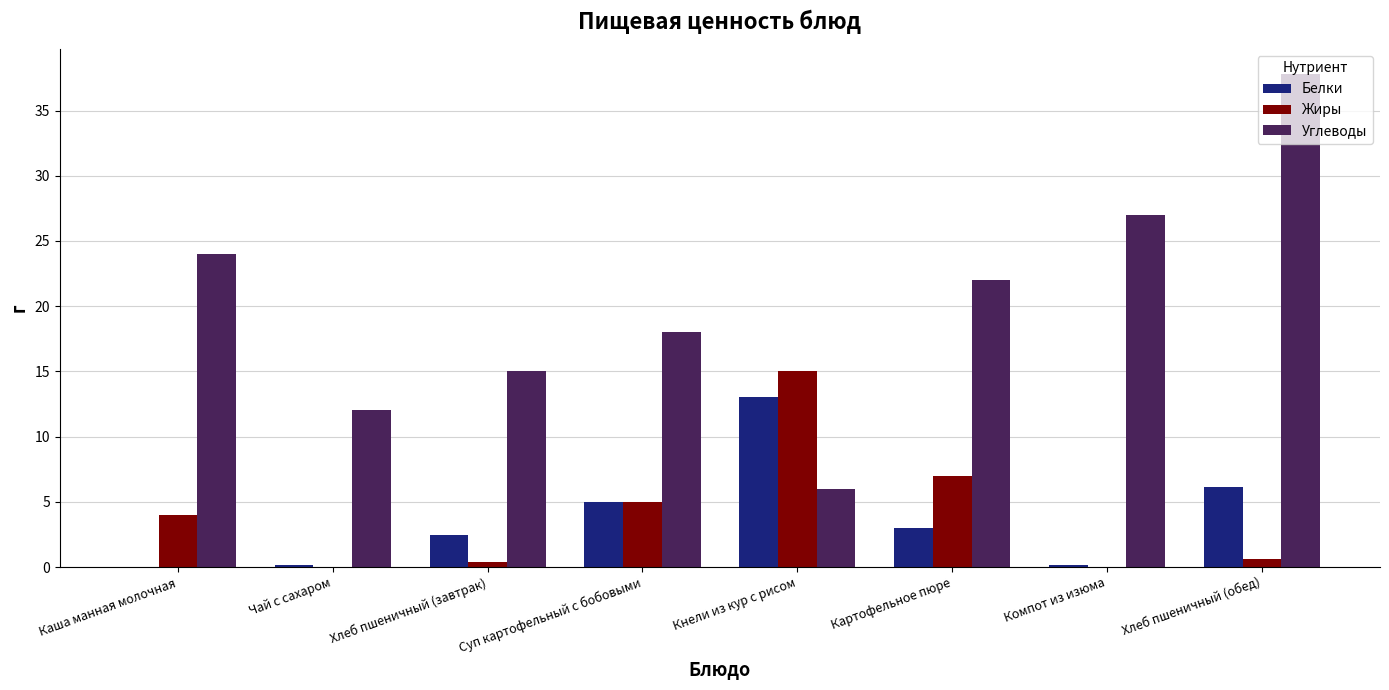

What is the highest value of the Углеводы series?

37.8